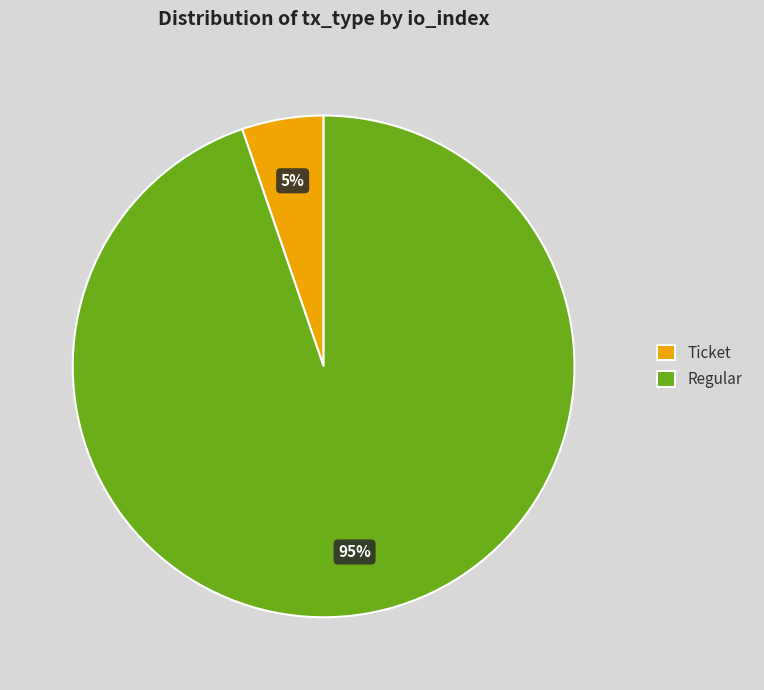

Is the sum of Ticket and Regular greater than half?

Yes